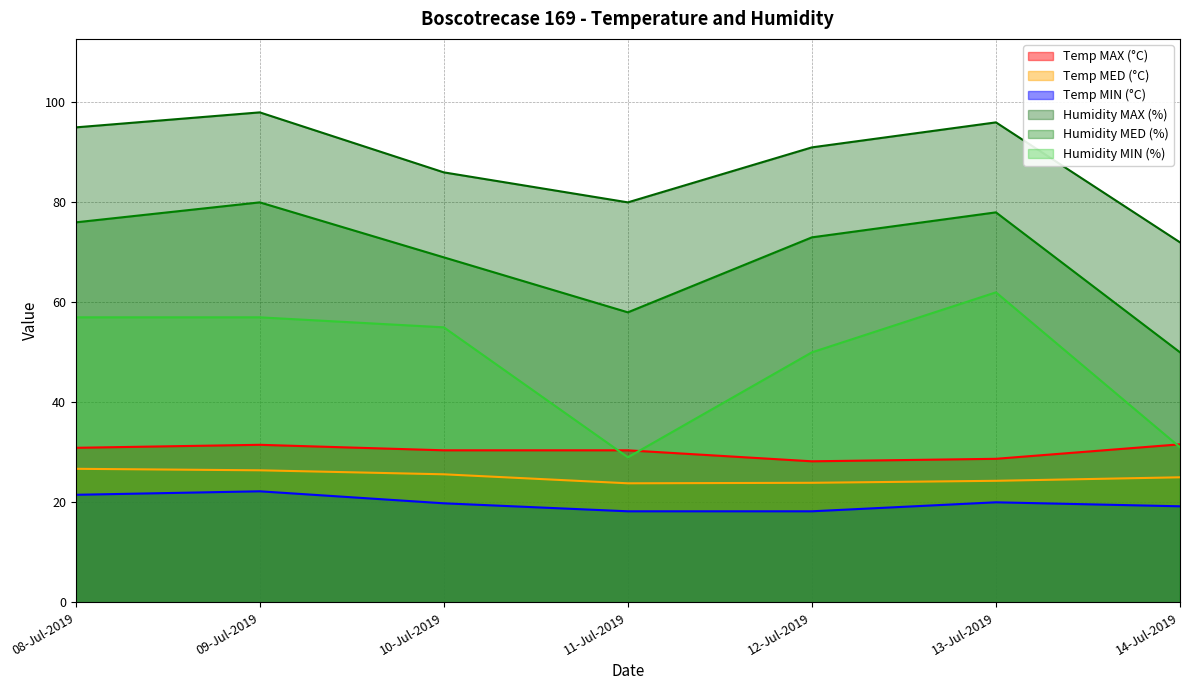

What is the highest value of the Temp MAX (°C) series?

31.6